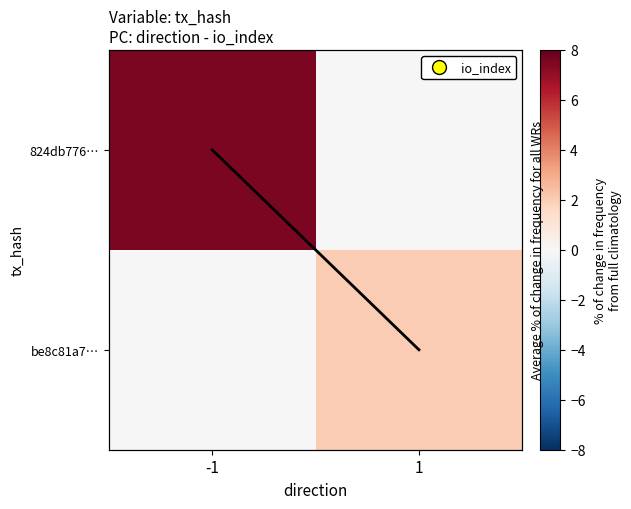

What is the sum of the be8c81a7… values at -1 and 1?

2.0